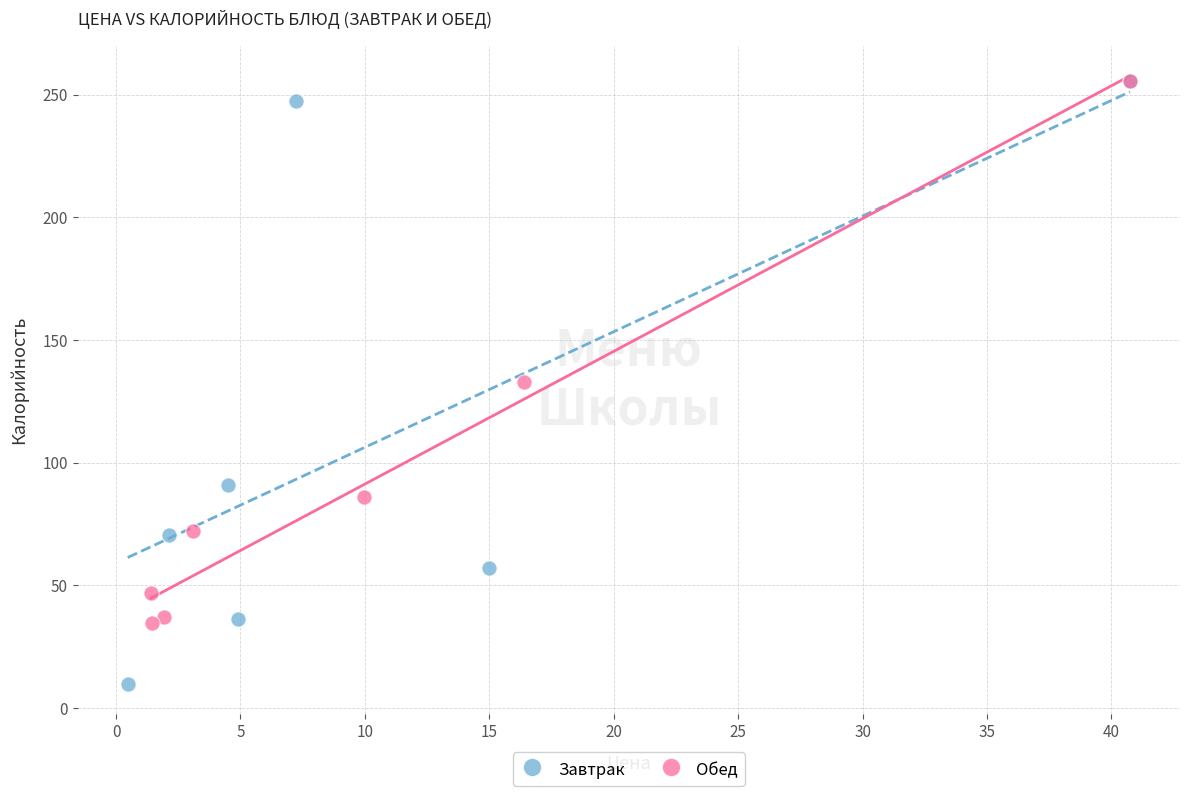

Which series has the largest Y range (max minus min)?

Завтрак